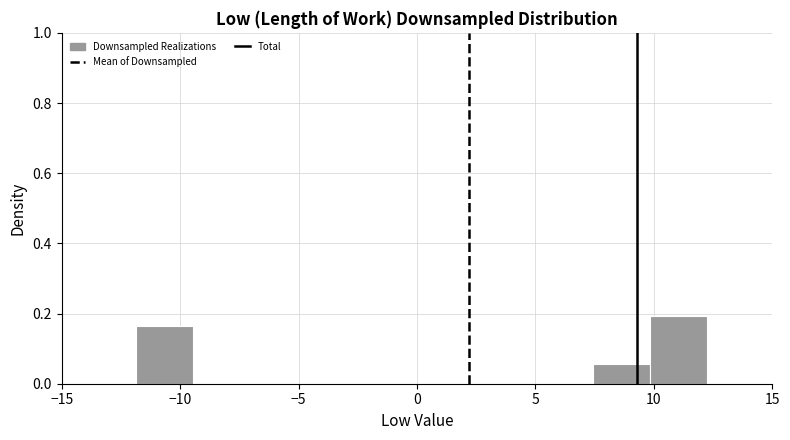

Over which range of the x-axis is the bar tallest?

10.0 to 12.5